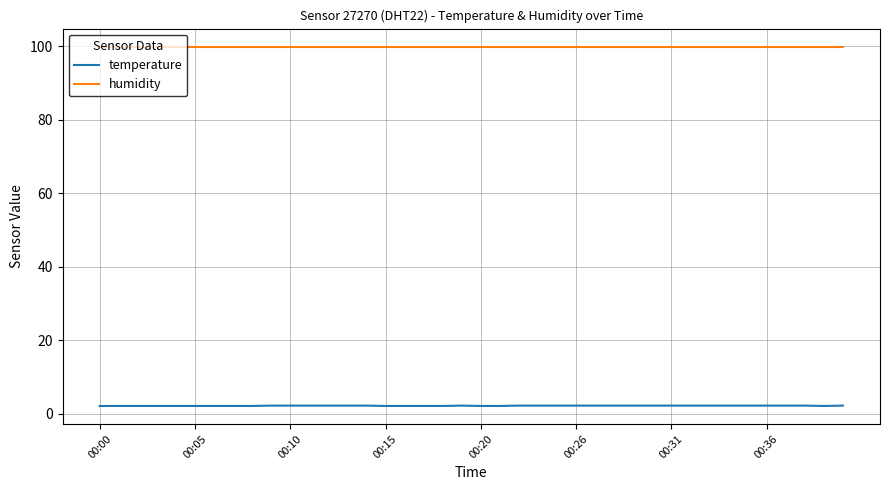

True or false: temperature and humidity intersect in this chart.

False